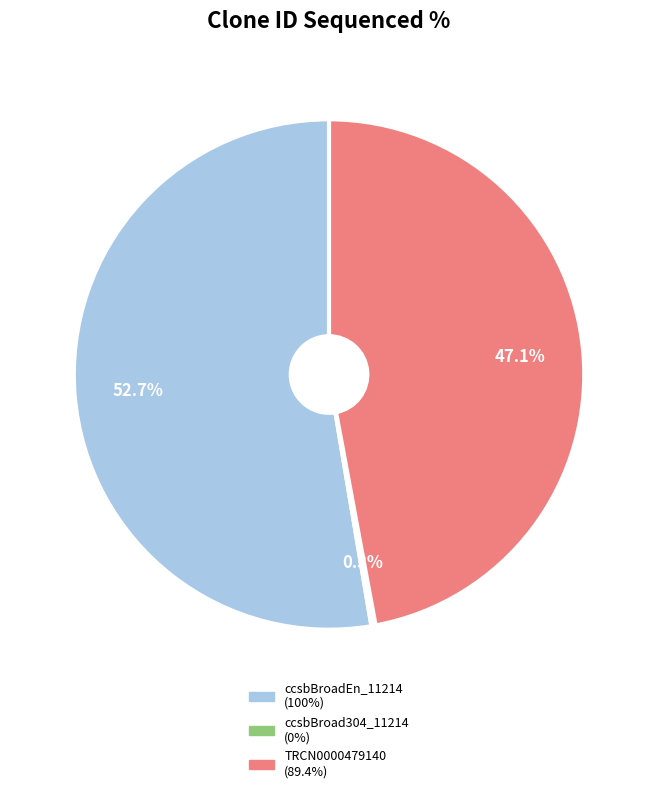

Does ccsbBroadEn_11214 represent more than half of the total?

Yes